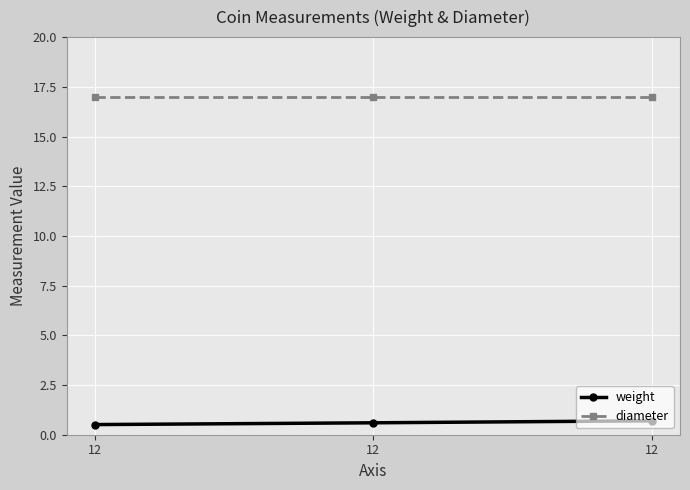

List the series in order of their overall mean, highest first.

diameter, weight